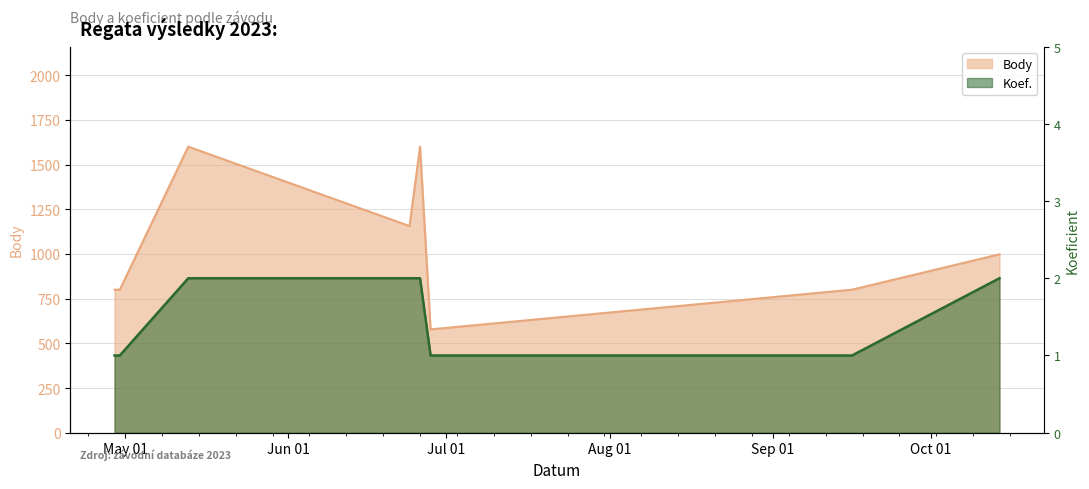

Does the chart have visible grid lines?

Yes